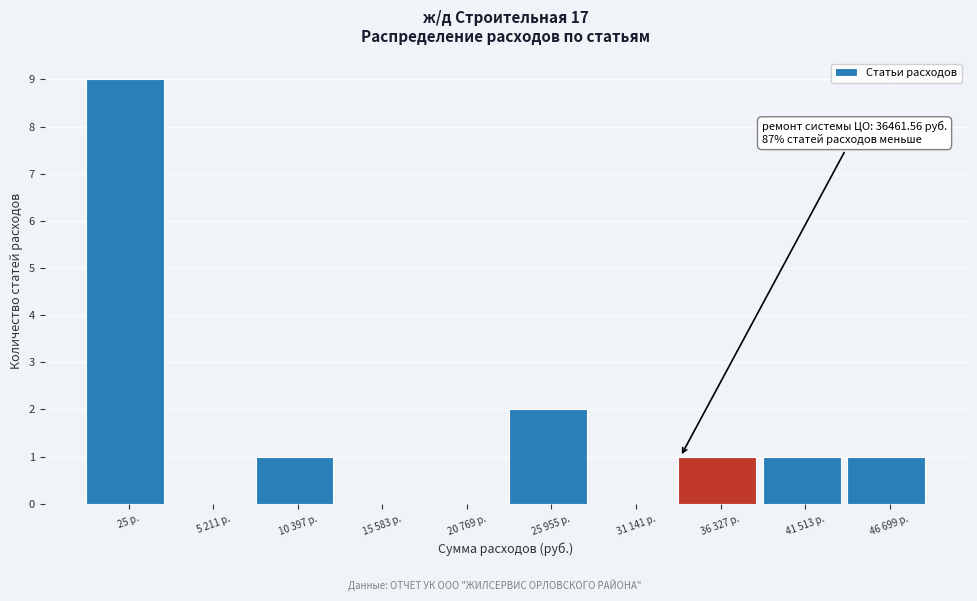

Reading right to left, transcribe all the data shown in this chart.

46 699 р.=1	41 513 р.=1	36 327 р.=1	31 141 р.=0	25 955 р.=2	20 769 р.=0	15 583 р.=0	10 397 р.=1	5 211 р.=0	25 р.=9